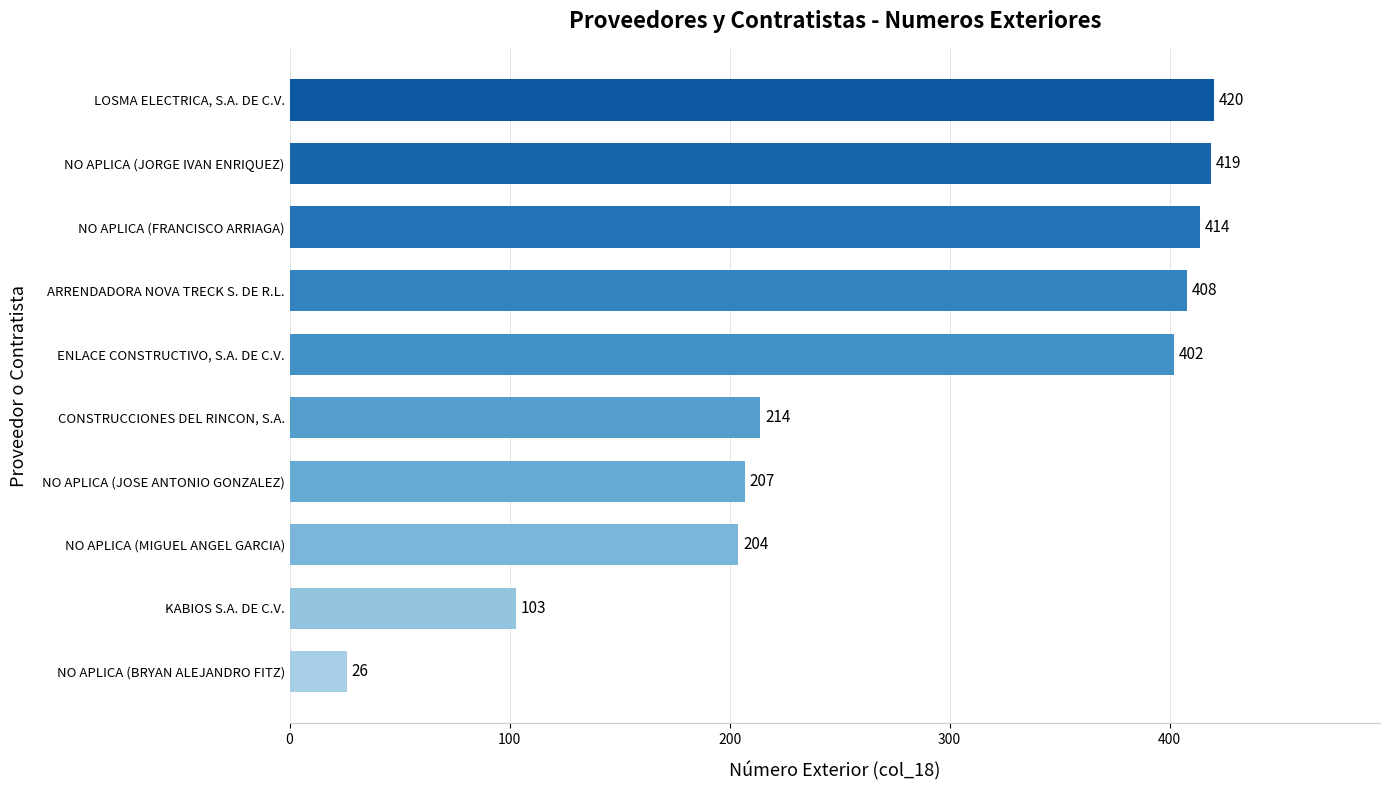

What is the change in value from ENLACE CONSTRUCTIVO, S.A. DE C.V. to LOSMA ELECTRICA, S.A. DE C.V.?

+18